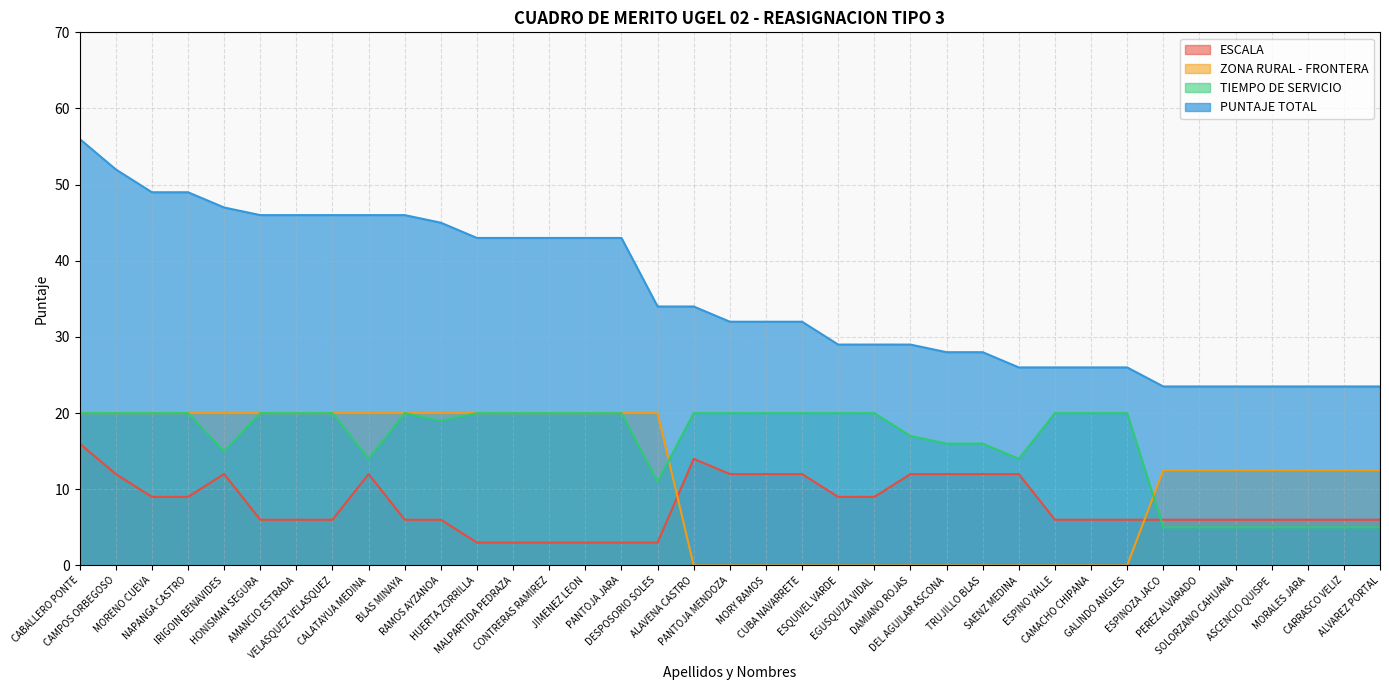

Between SAENZ MEDINA and ESPINO YALLE, which is larger?

SAENZ MEDINA